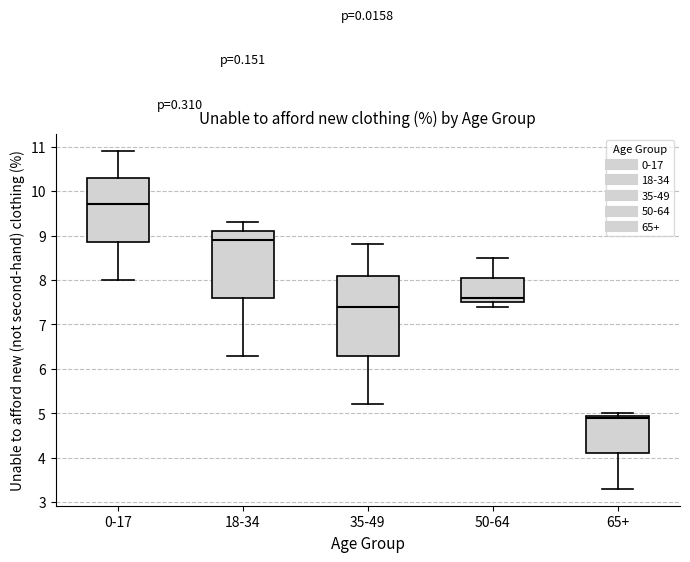

Which box has the highest median line?

0-17